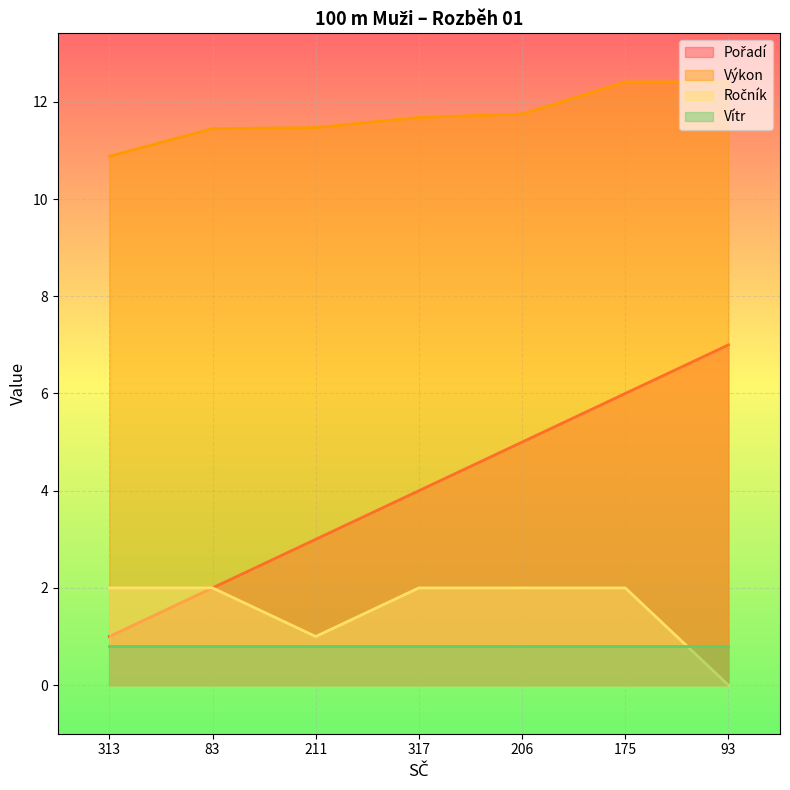

What is the value of the Pořadí point at the 6th from the left?

6.0